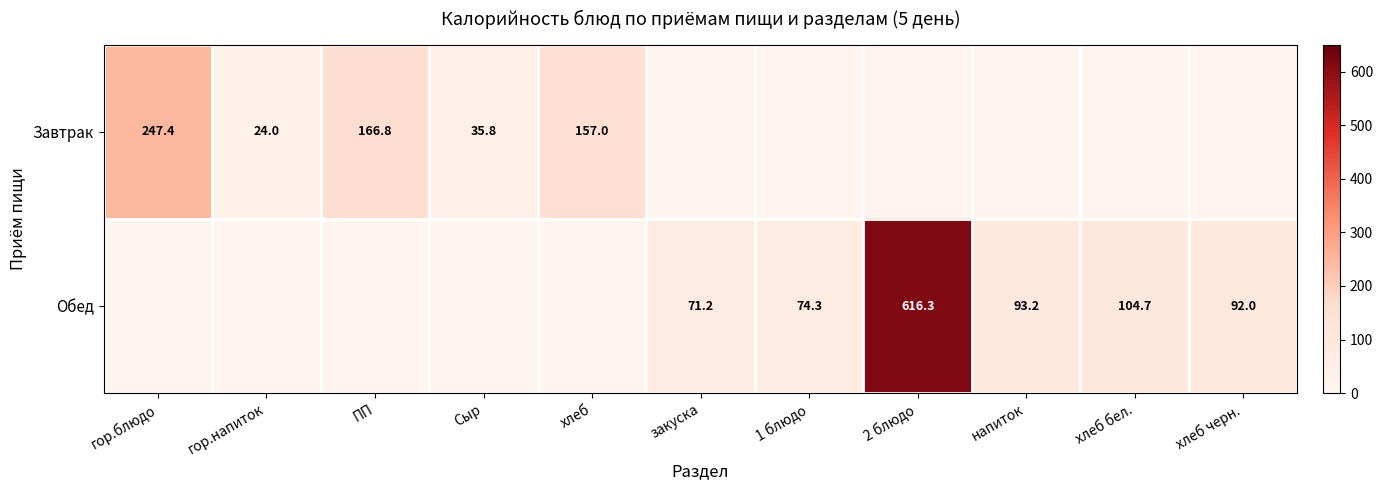

Is it true that Завтрак equals 24.0 at гор.напиток?

True